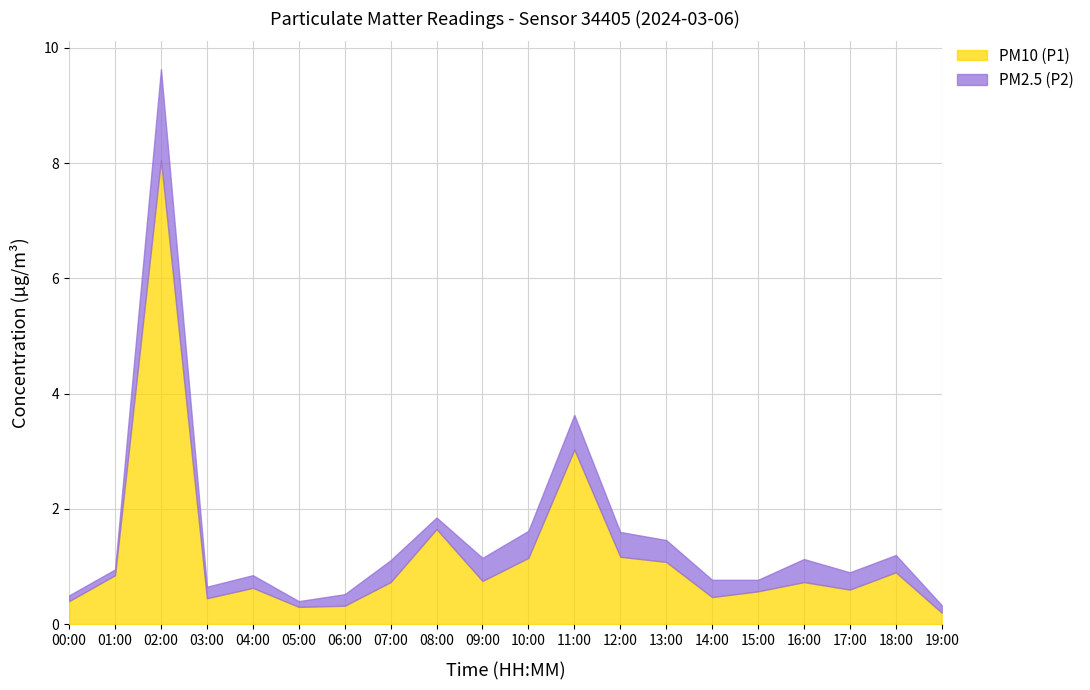

What is the difference between the maximum and minimum values in the PM2.5 (P2) series?

1.5